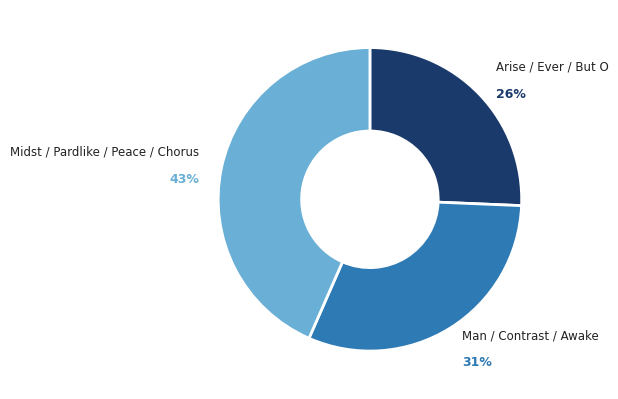

To the nearest percent, what percentage of the pie is Arise / Ever / But O?

26%